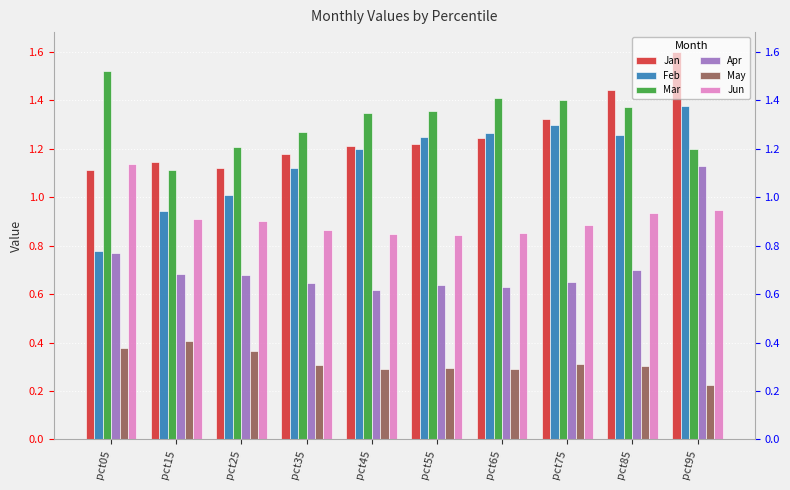

How many bars are there in total?

60